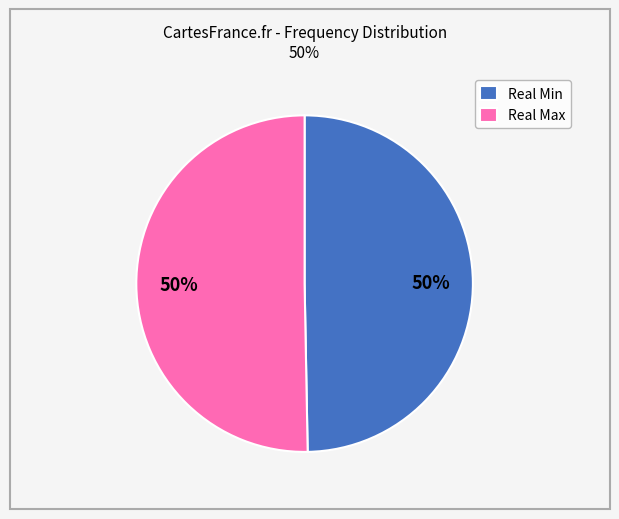

To the nearest percent, what percentage of the pie is Real Max?

50%